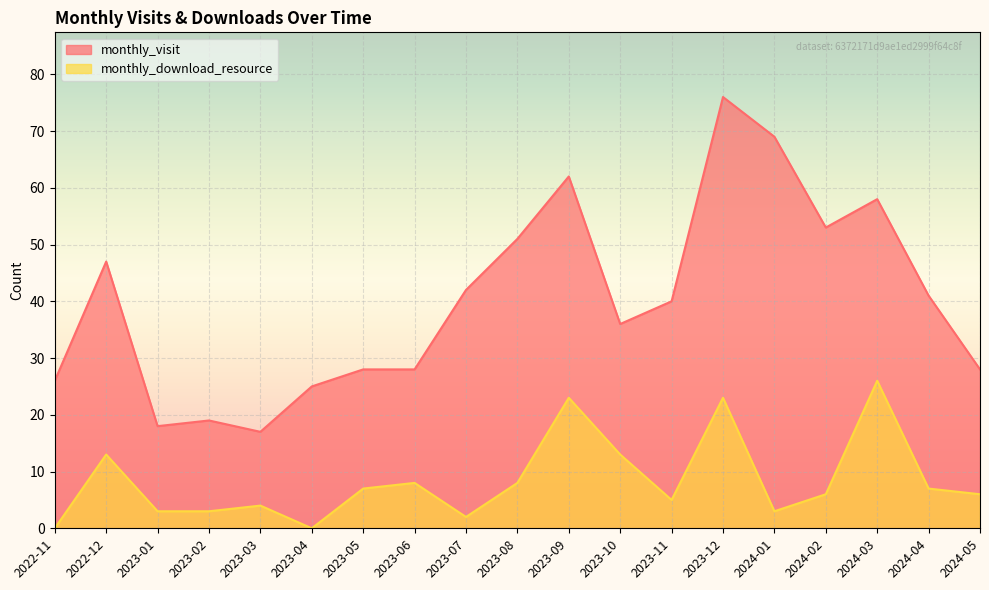

What is the difference between the highest and lowest values at 2024-02?

47